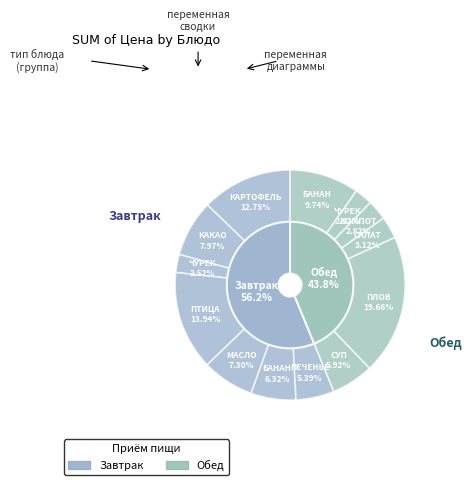

Count the number of slices in the pie.

13